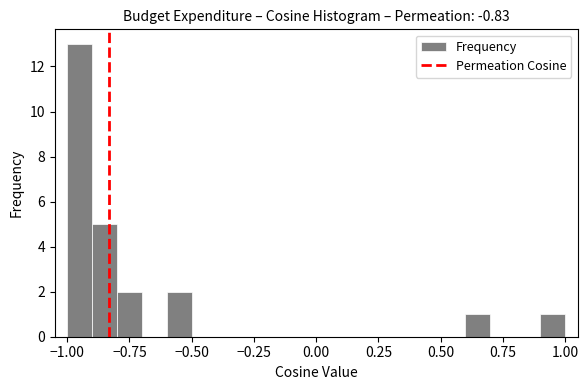

Read against the x-axis, roughly where is the centre of the tallest bar?

-0.95